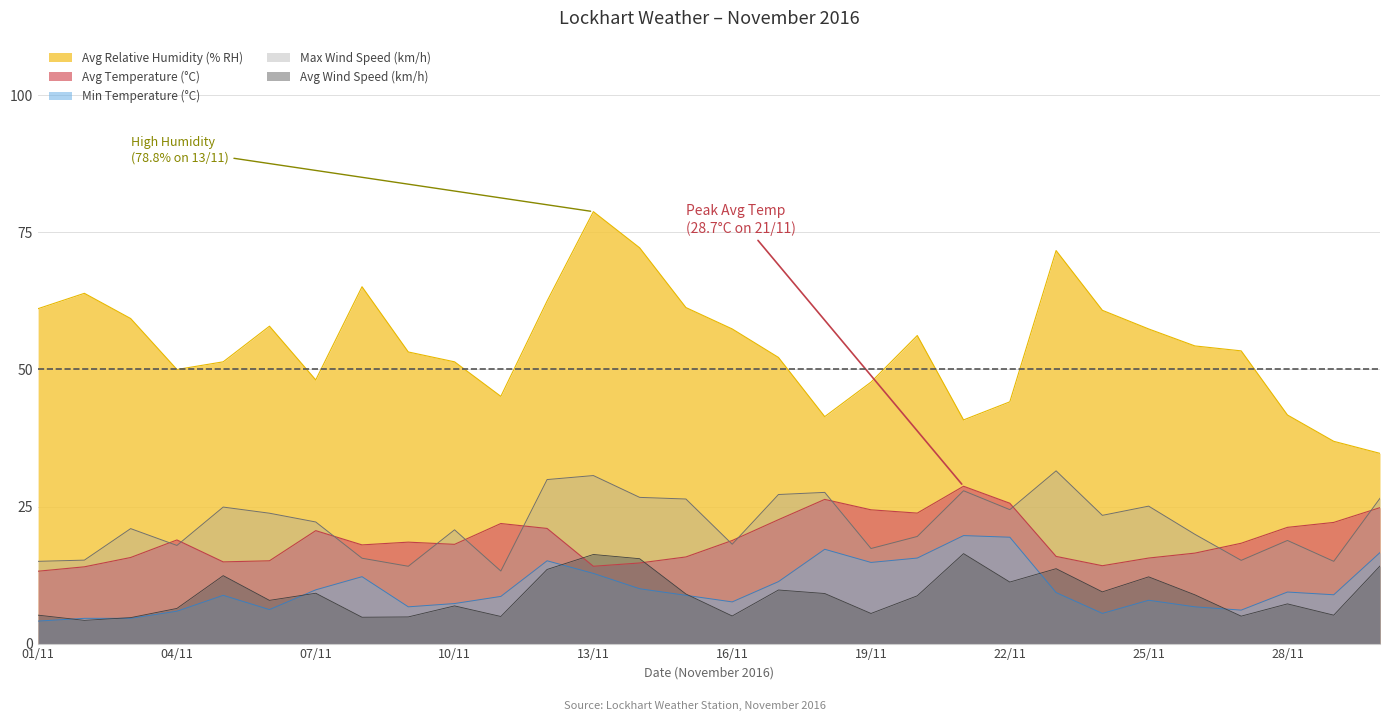

Where is Avg Relative Humidity (% RH) nearest to the value 56?

20/11